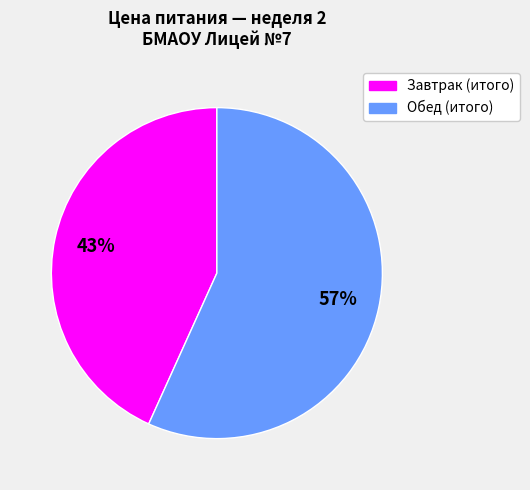

To the nearest percent, what is the difference between the largest and smallest slice percentages?

14%